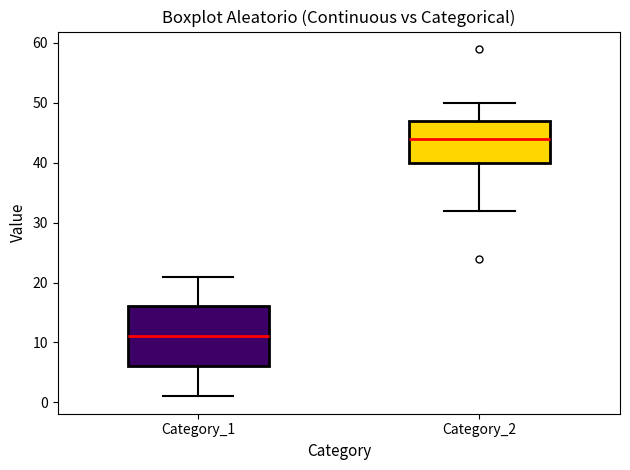

Which box's median line is the highest?

Category_2